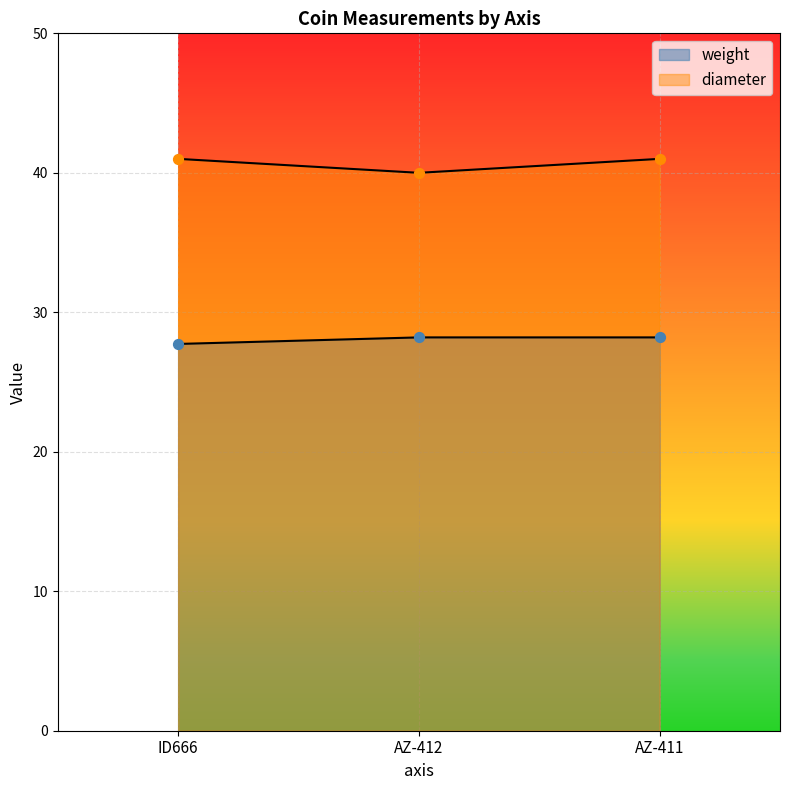

What is the total value across all series at AZ-411?

69.2